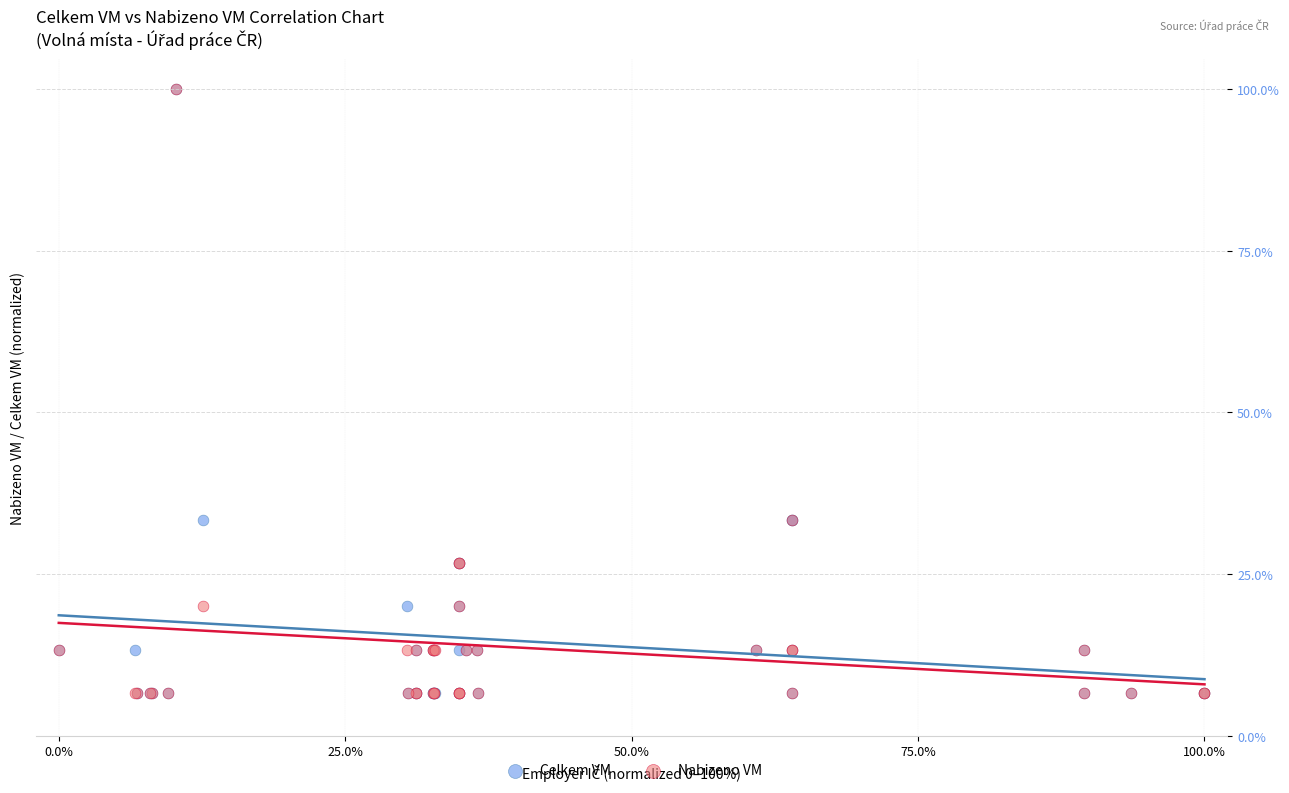

What are all the series names shown in the legend?

Celkem VM, Nabizeno VM